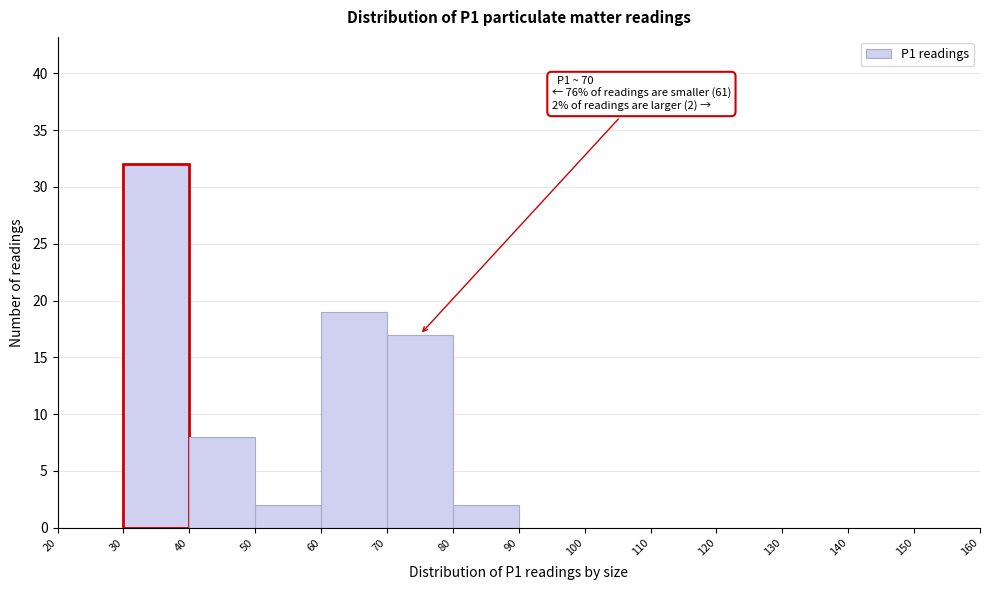

Which range on the x-axis has the tallest bar?

30 to 40